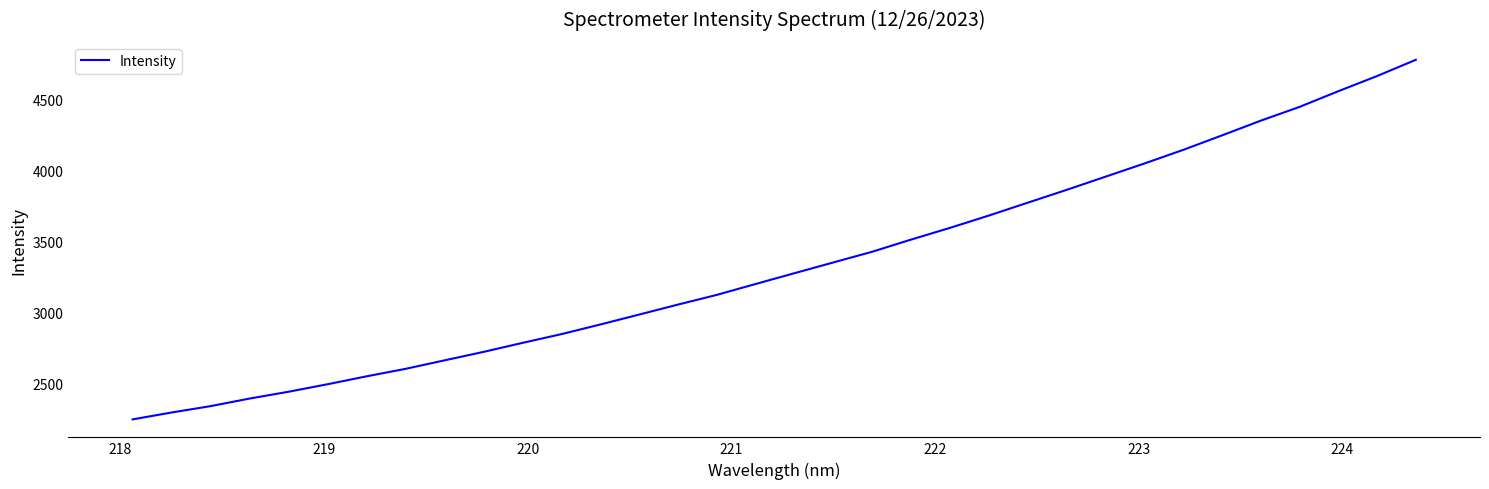

What is the maximum value shown in the chart?

4778.2